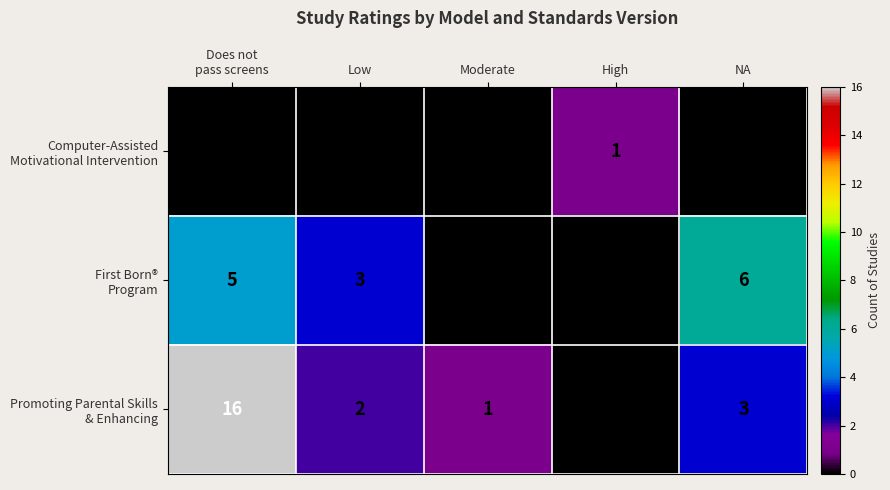

Count the number of categories in the chart.

5